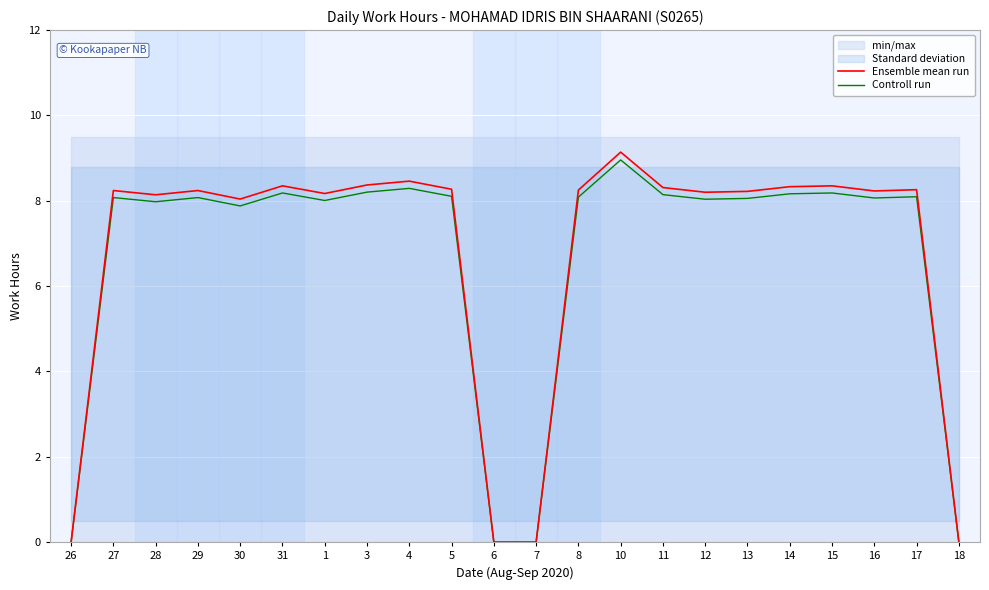

At which category does Ensemble mean run reach its first local peak?

27